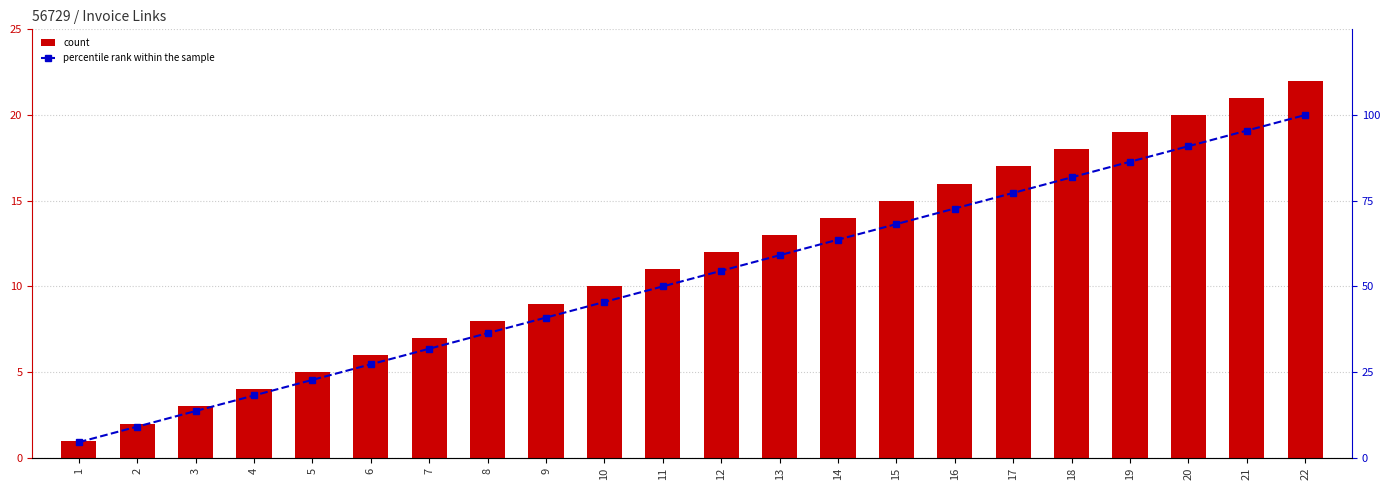

What is the average value of the percentile rank within the sample series?

52.3